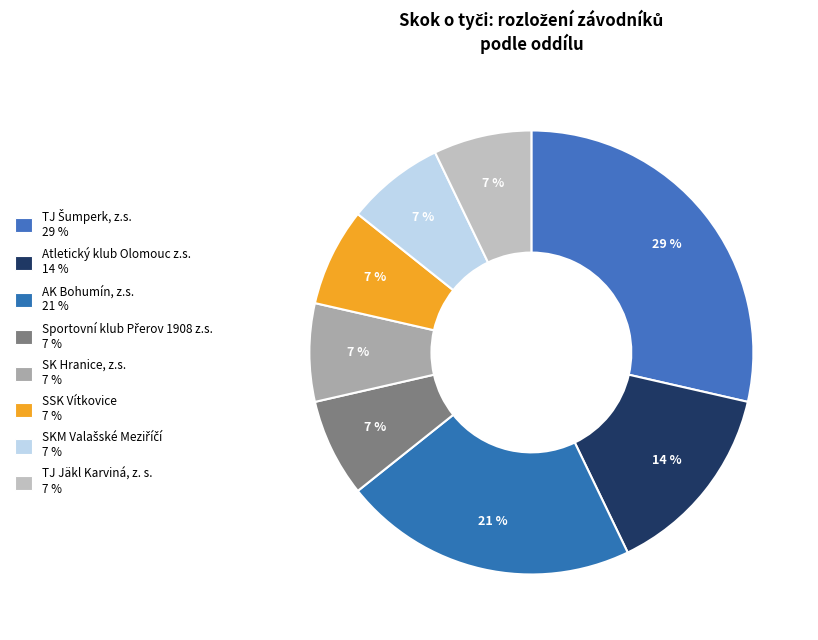

What is the total percentage of Atletický klub Olomouc z.s. and TJ Šumperk, z.s.?

42.9%